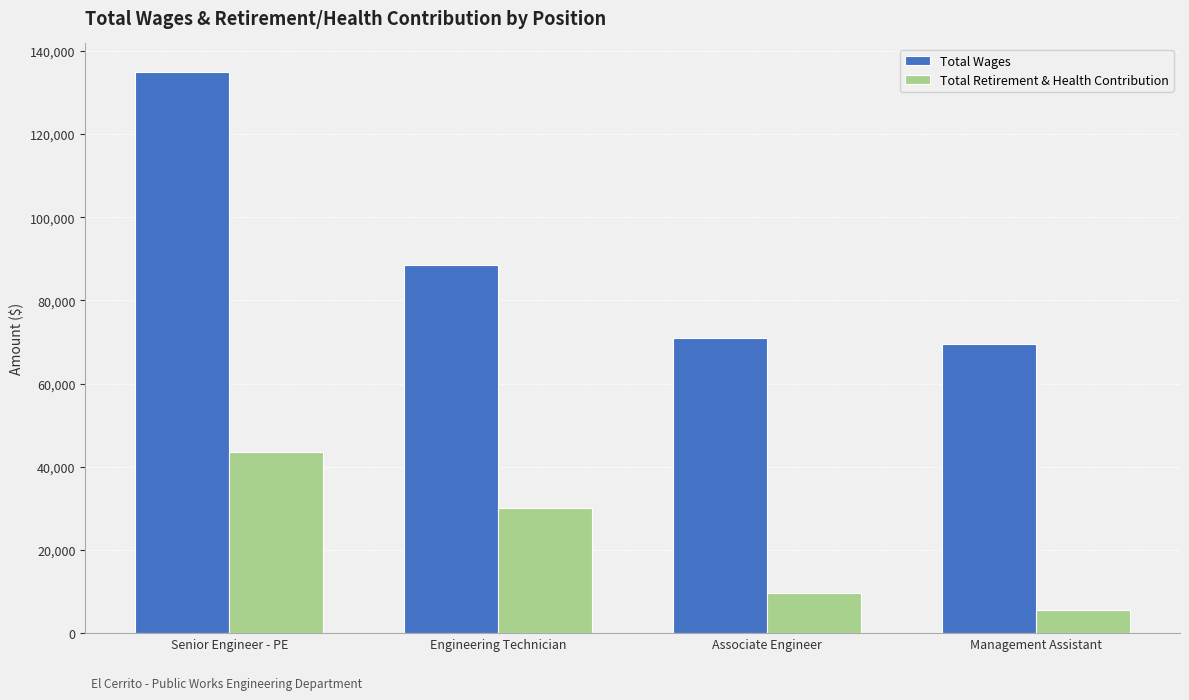

At which label does Total Retirement & Health Contribution first exceed 30139?

Senior Engineer - PE